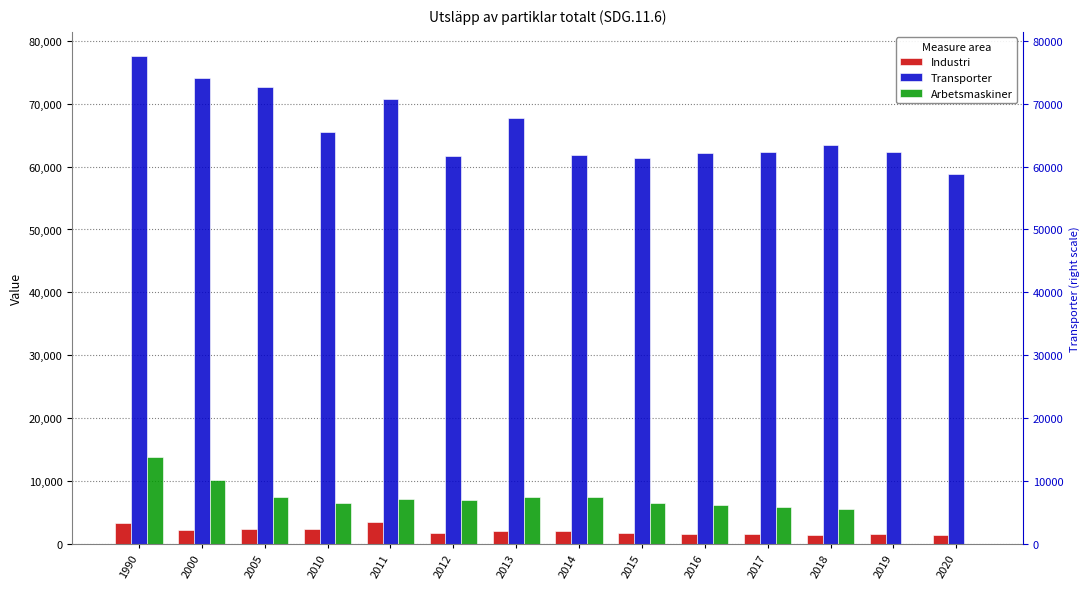

Which category has the highest value in the Arbetsmaskiner series?

1990